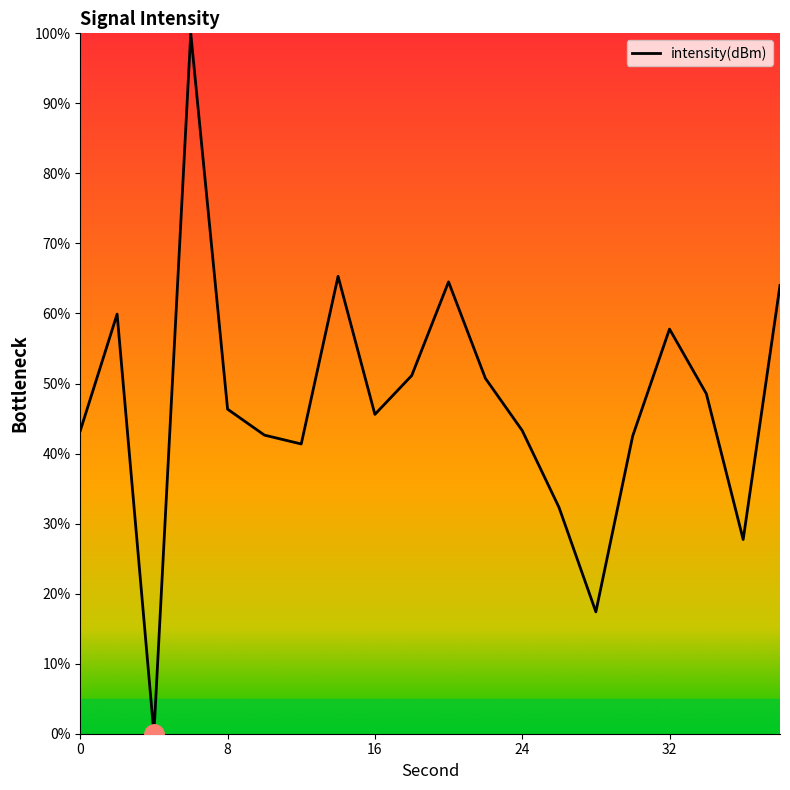

What is the maximum value shown in the chart?

100.0